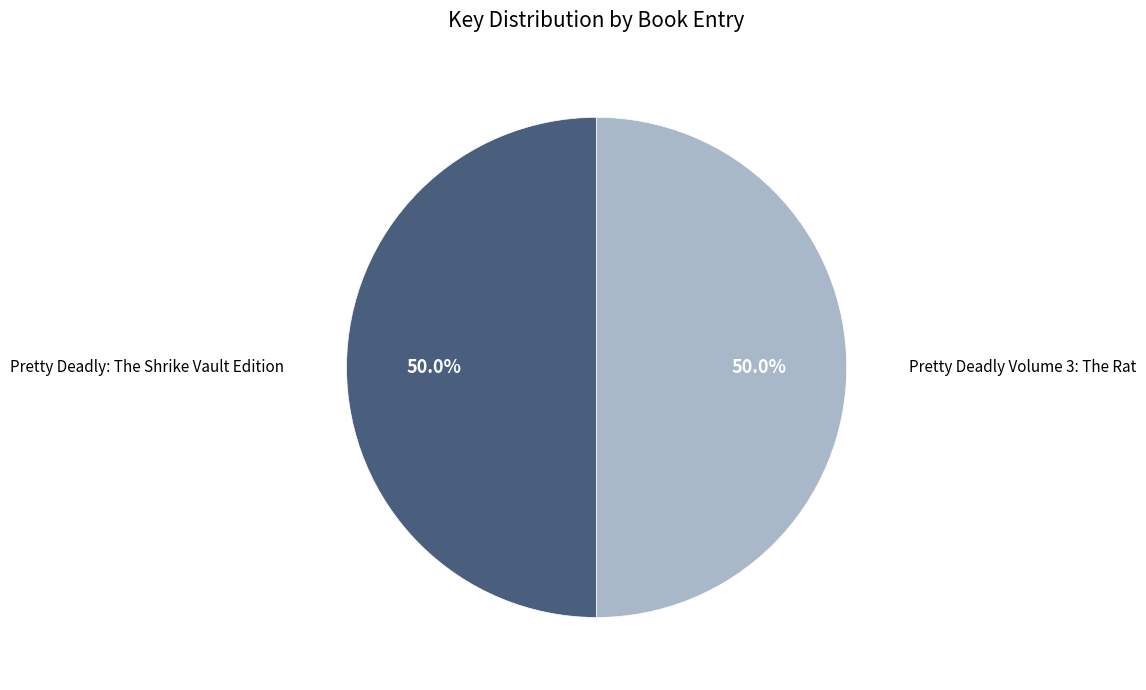

To the nearest percent, what is the combined percentage of Pretty Deadly Volume 3: The Rat and Pretty Deadly: The Shrike Vault Edition?

100%